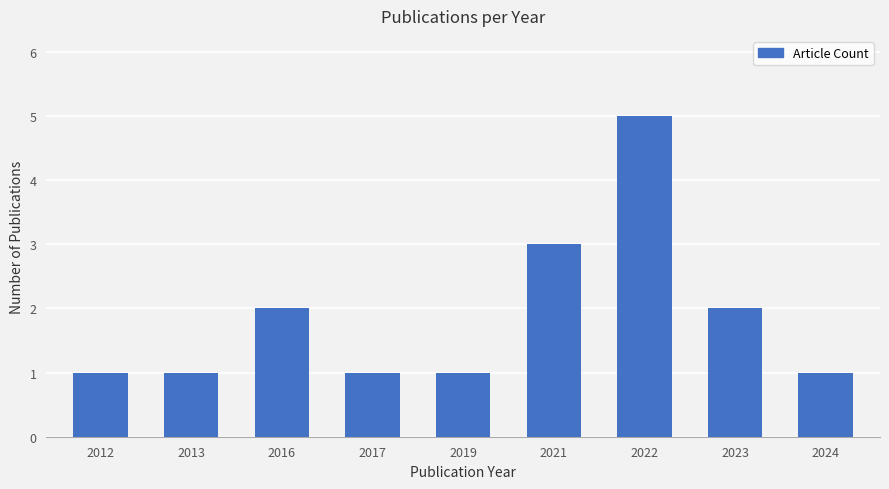

Reading right to left, what are all the values shown in this chart?

2024=1	2023=2	2022=5	2021=3	2019=1	2017=1	2016=2	2013=1	2012=1